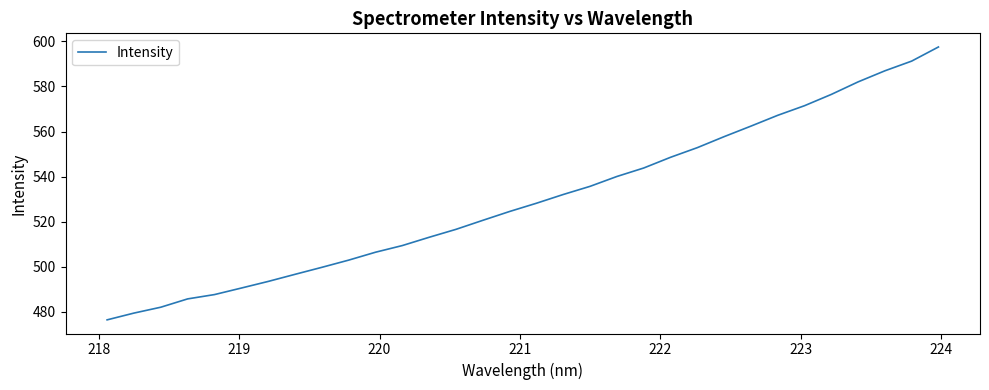

What is the difference between the maximum and minimum values?

121.0